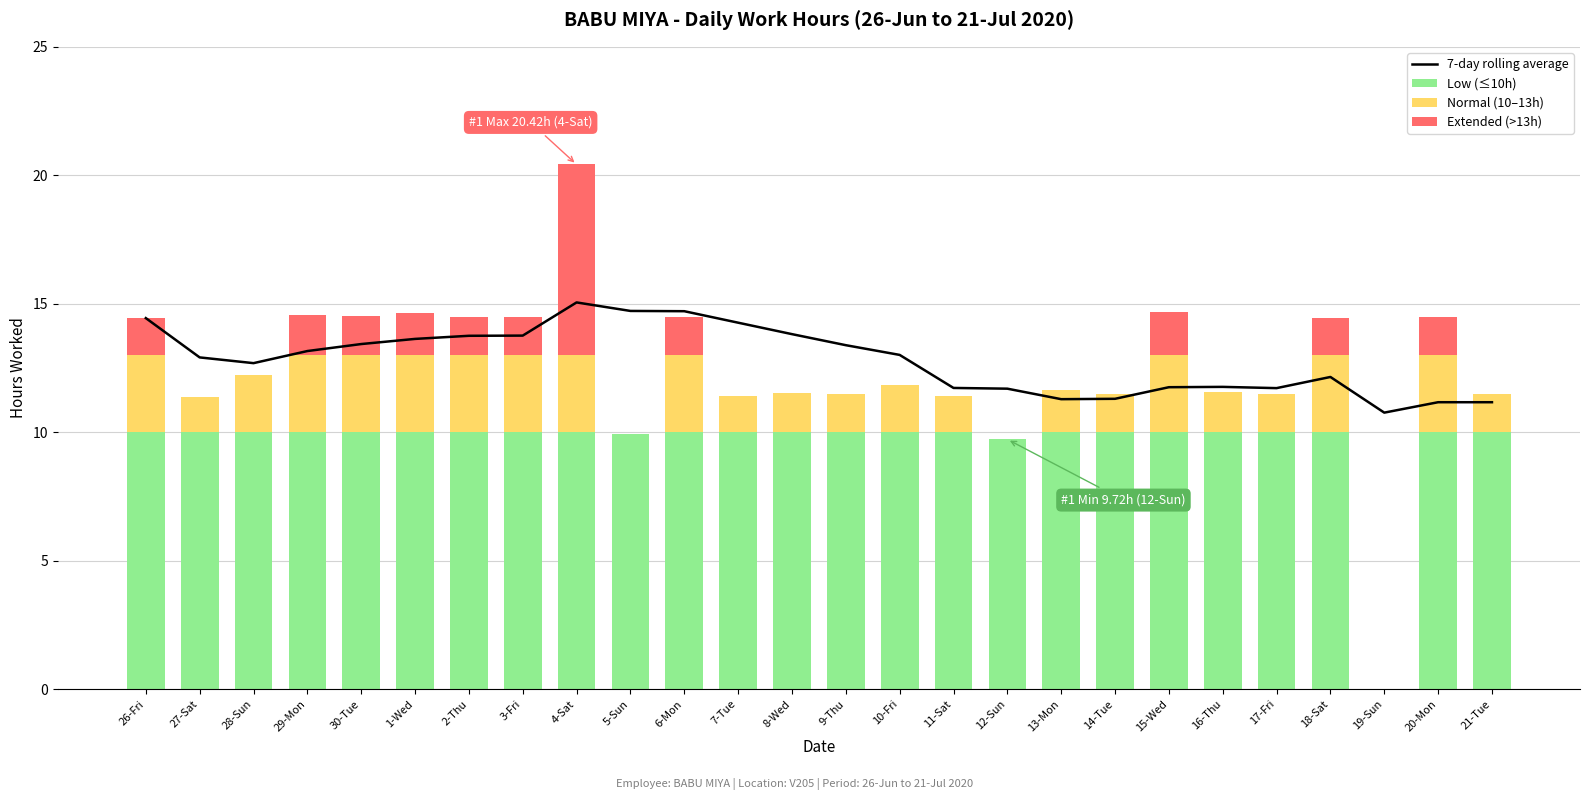

Where does the Normal (10–13h) series first go above 1?

26-Fri